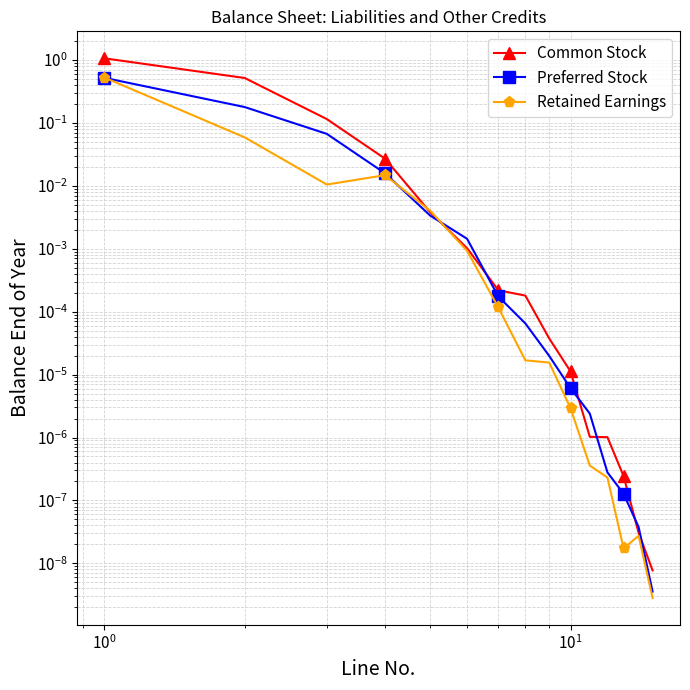

What are all the series names shown in the legend?

Common Stock, Preferred Stock, Retained Earnings